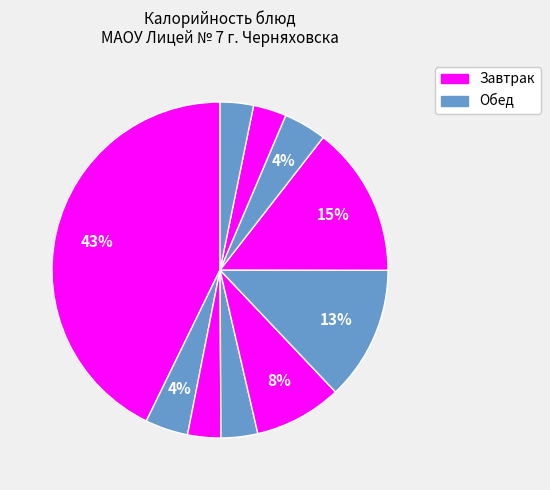

Count the number of slices in the pie.

10